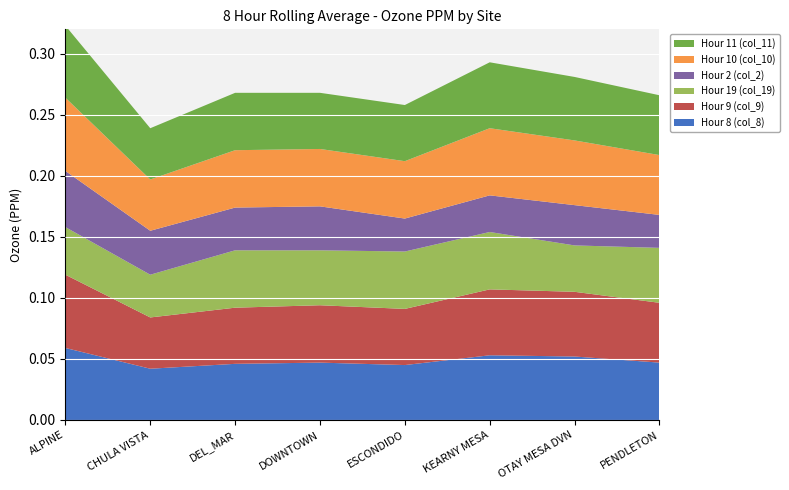

Reading left to right, transcribe all the data shown in this chart.

Hour 8 (col_8): 0.1	0.0	0.0	0.0	0.0	0.1	0.1	0.0
Hour 9 (col_9): 0.1	0.0	0.0	0.0	0.0	0.1	0.1	0.0
Hour 19 (col_19): 0.0	0.0	0.0	0.0	0.0	0.0	0.0	0.0
Hour 2 (col_2): 0.0	0.0	0.0	0.0	0.0	0.0	0.0	0.0
Hour 10 (col_10): 0.1	0.0	0.0	0.0	0.0	0.1	0.1	0.0
Hour 11 (col_11): 0.1	0.0	0.0	0.0	0.0	0.1	0.1	0.0